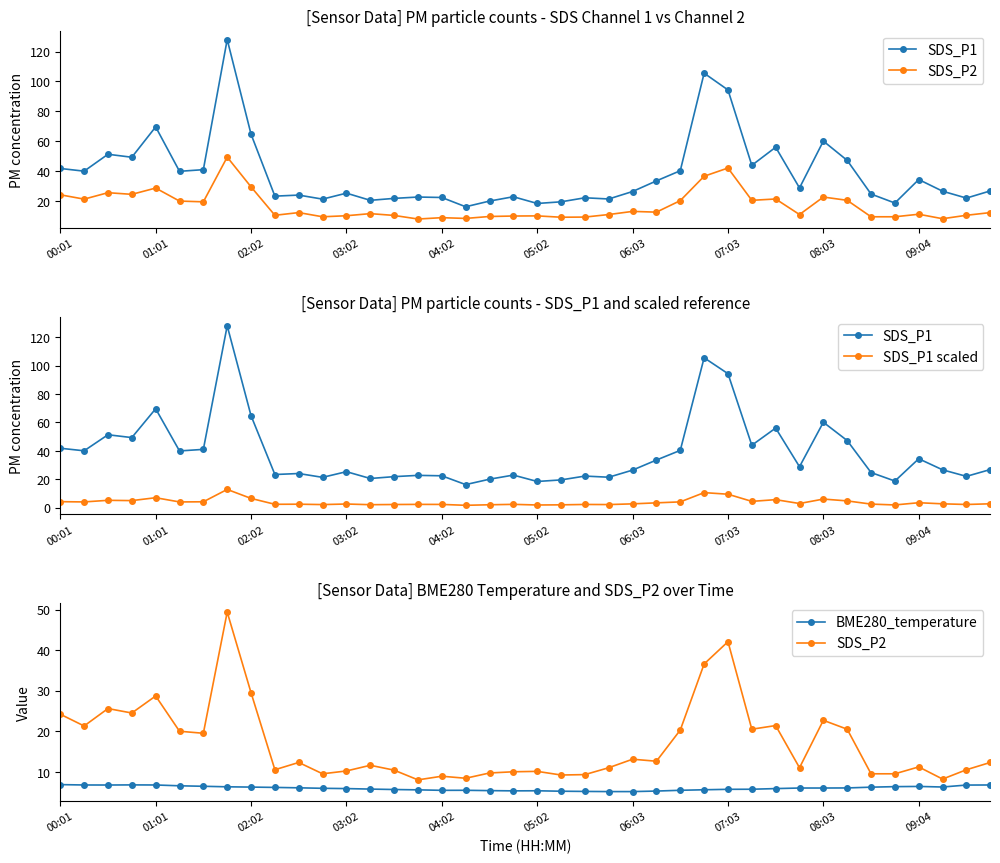

True or false: SDS_P1 scaled and SDS_P2 intersect in this chart.

False